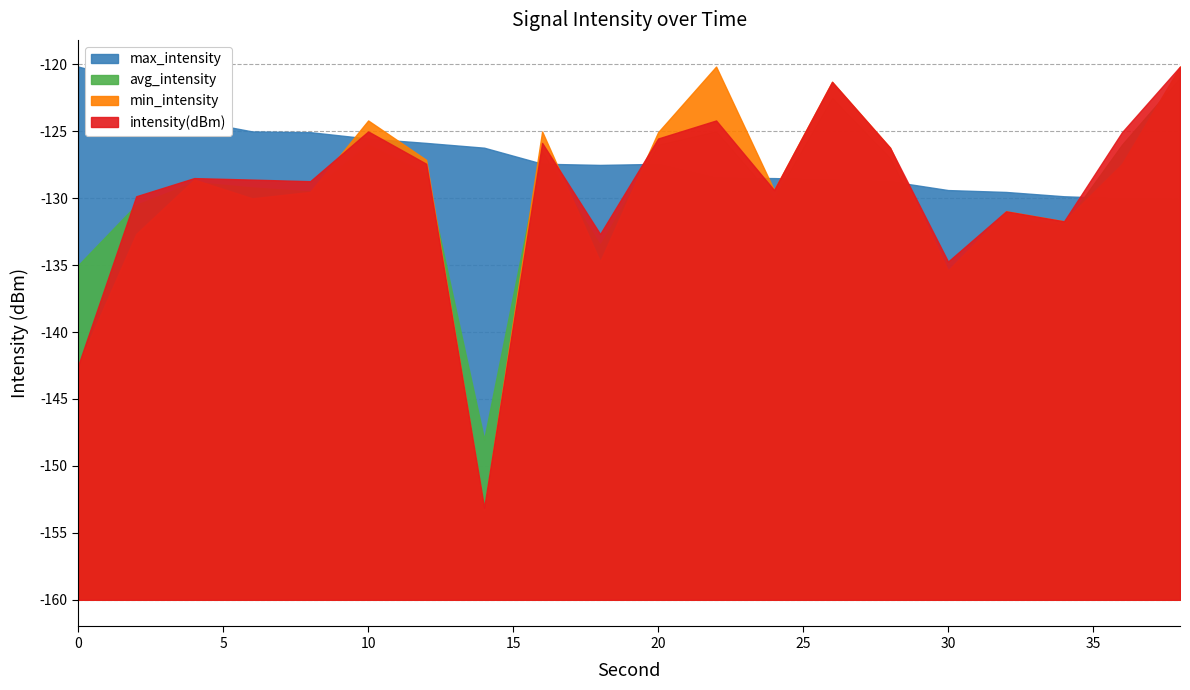

Count the number of categories in the chart.

20